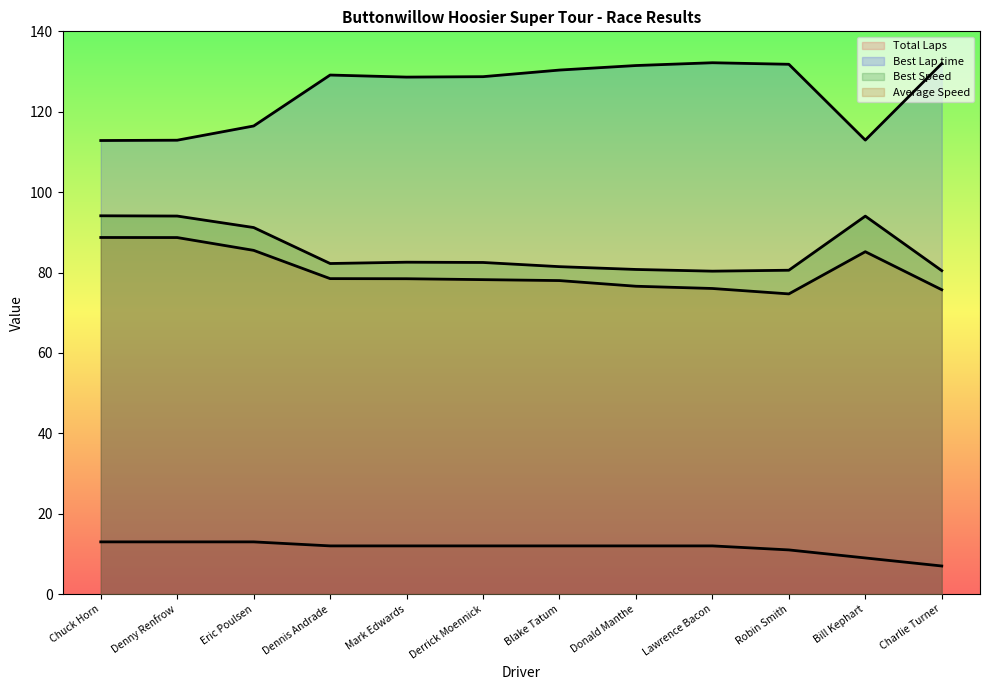

Reading right to left, what are all the values shown in this chart?

Total Laps: 7.0	9.0	11.0	12.0	12.0	12.0	12.0	12.0	12.0	13.0	13.0	13.0
Best Lap time: 132.0	112.9	131.8	132.2	131.5	130.4	128.7	128.6	129.1	116.5	112.9	112.8
Best Speed: 80.5	94.0	80.6	80.3	80.8	81.5	82.5	82.6	82.2	91.2	94.1	94.1
Average Speed: 75.7	85.2	74.7	76.0	76.6	78.0	78.2	78.5	78.5	85.5	88.7	88.7